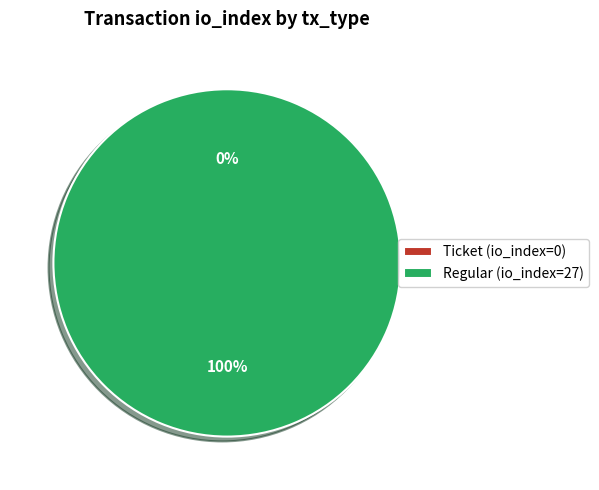

To the nearest percent, what is the difference between the Regular and Ticket slice percentages?

100%